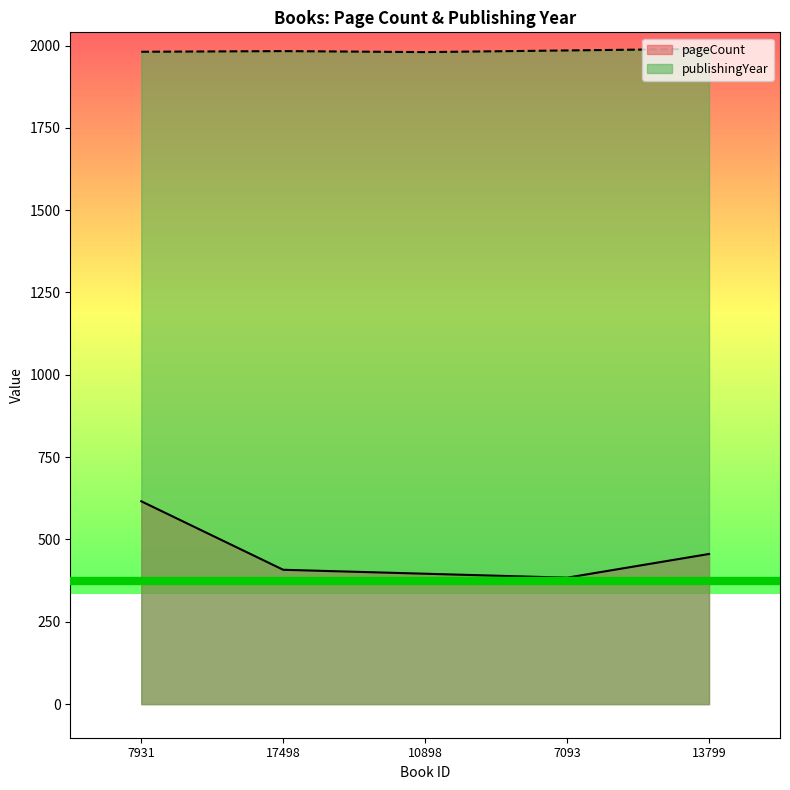

Where is the first local minimum for publishingYear?

10898